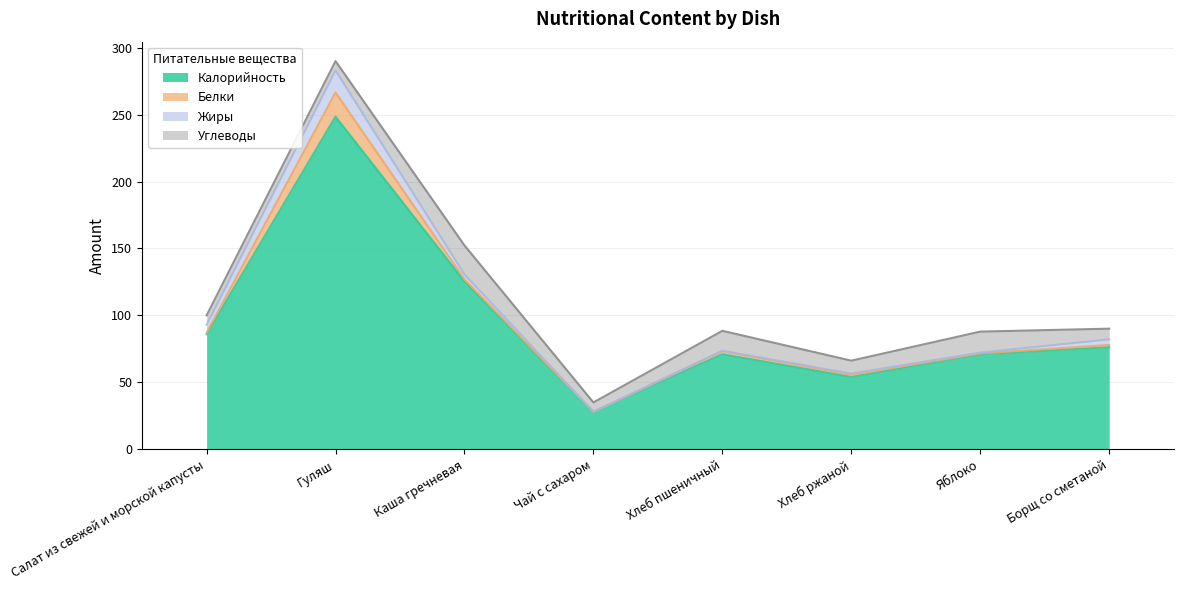

The Жиры series shows 0.2 at Хлеб пшеничный. True or false?

True